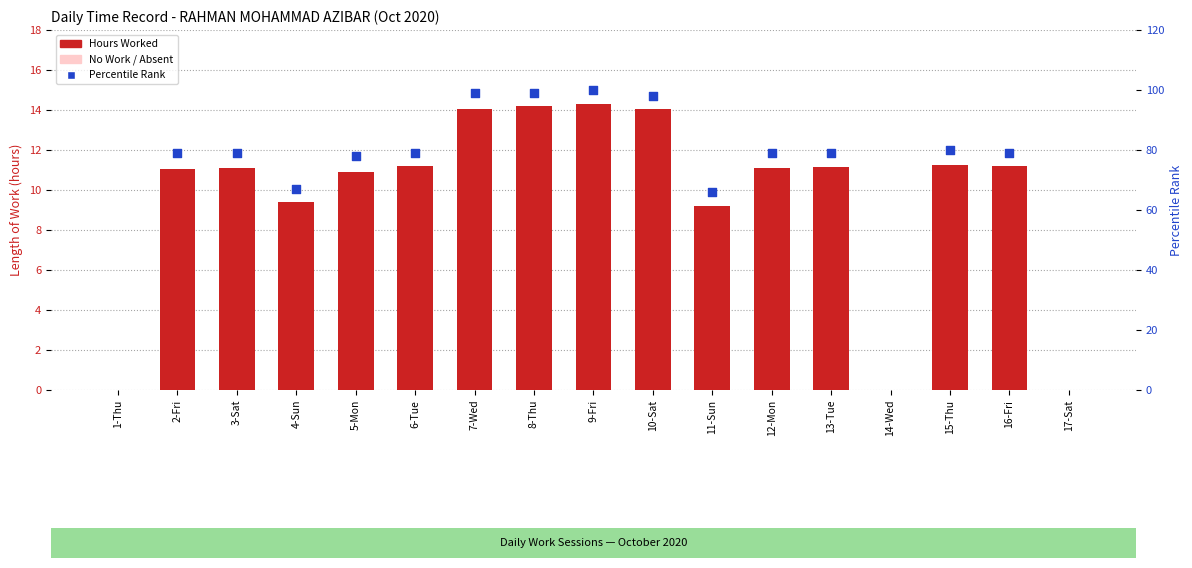

Approximately how many times larger is the value at 15-Thu compared to 6-Tue?

1.0